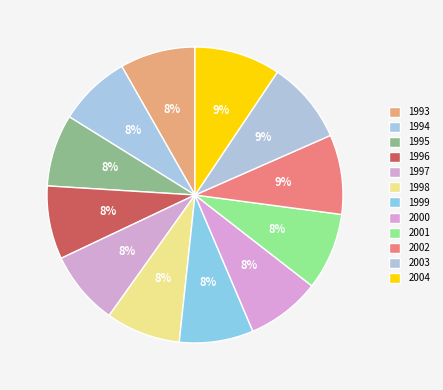

How many slices are in this pie chart?

12